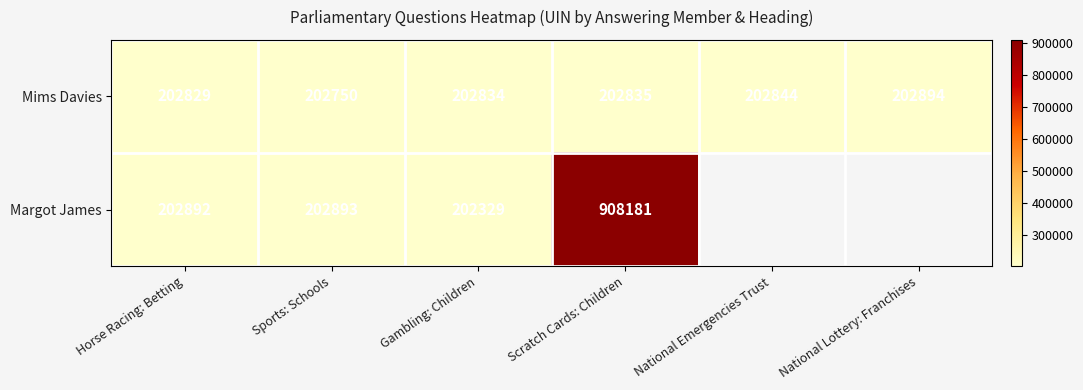

What is the spread (max minus min) of values at Sports: Schools?

143